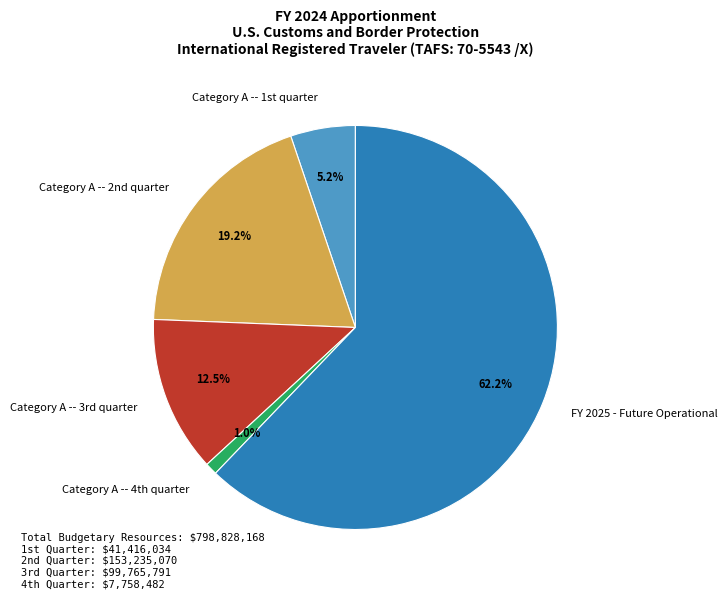

Which category has the biggest portion of the pie?

FY 2025 - Future Operational